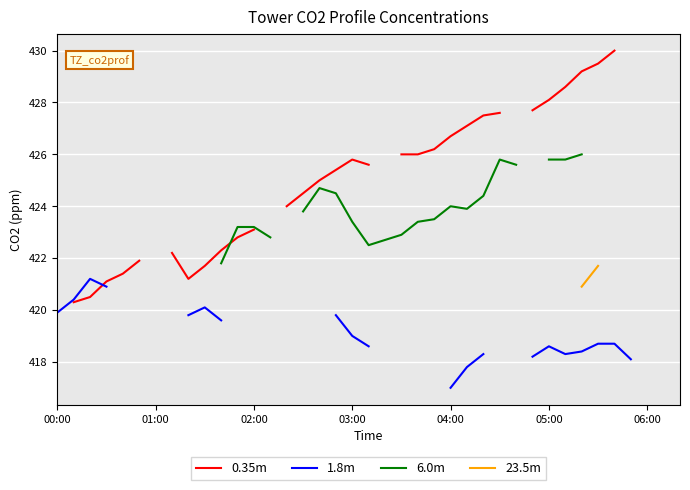

True or false: 23.5m has more than 2 points higher than both neighbors.

False